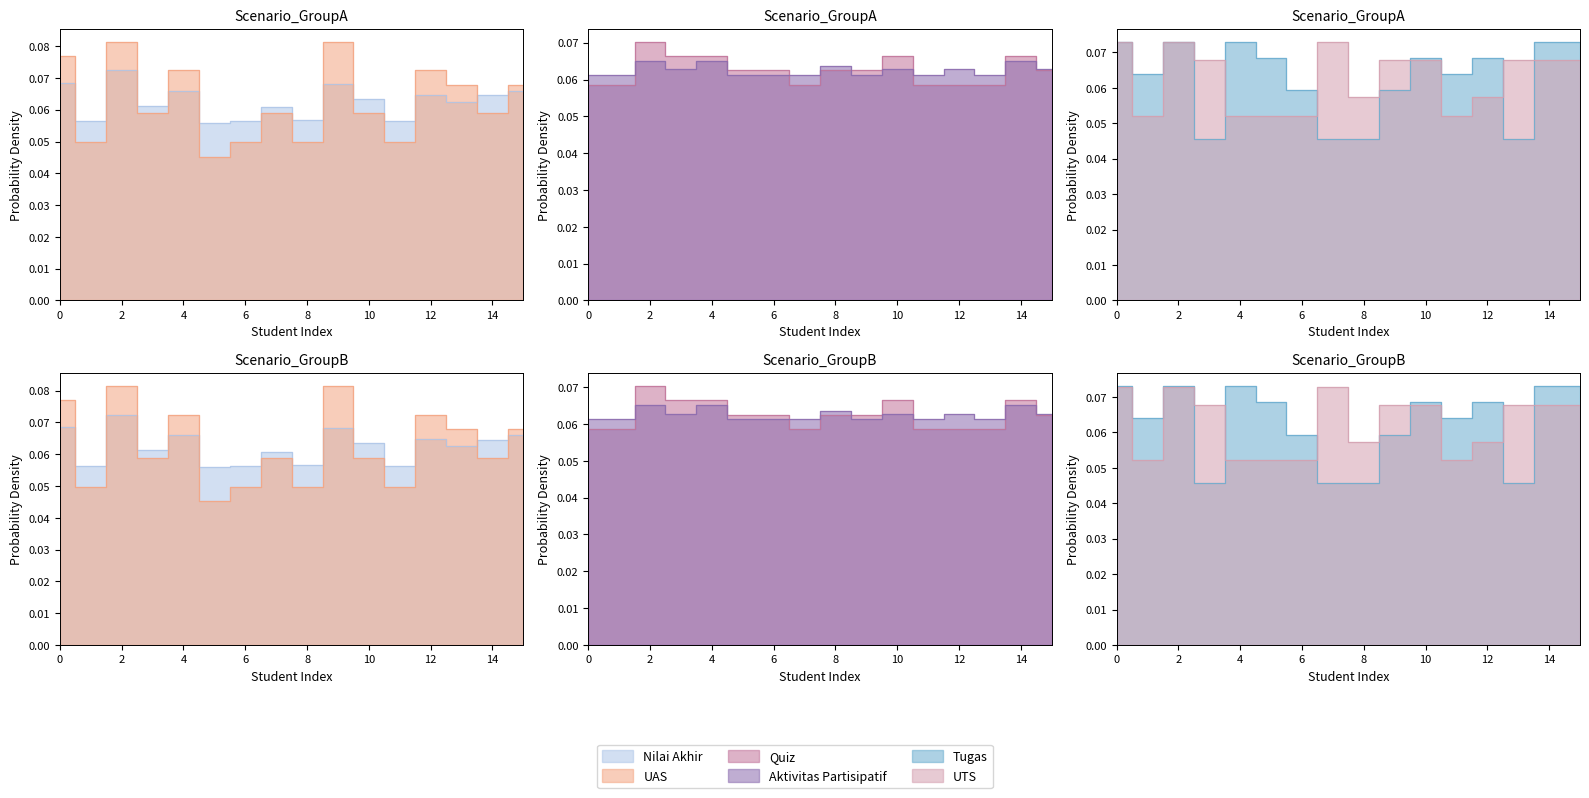

Does the chart display data point markers on the line(s)?

No